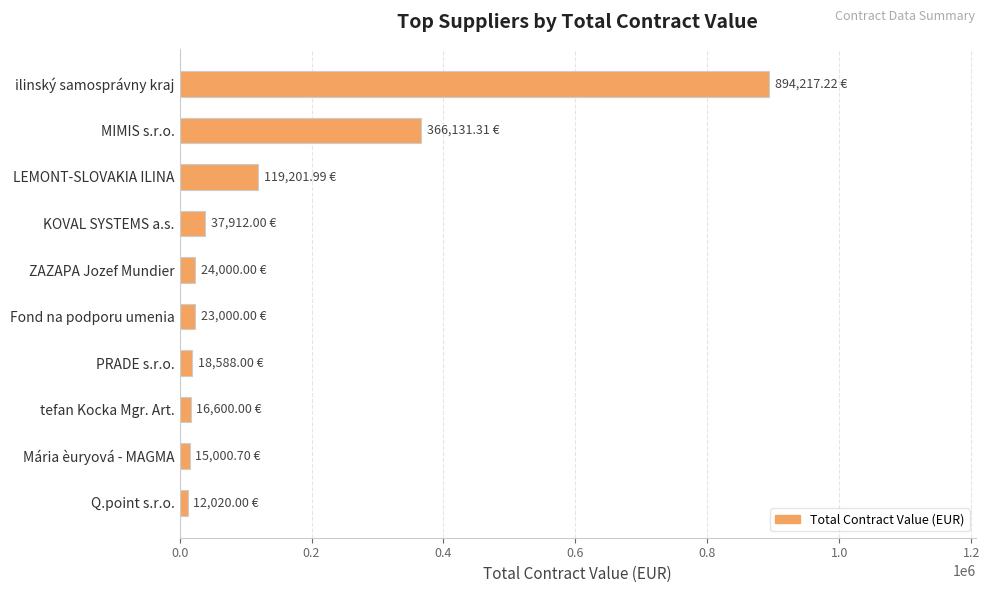

Which category has the highest value across all series?

ilinský samosprávny kraj